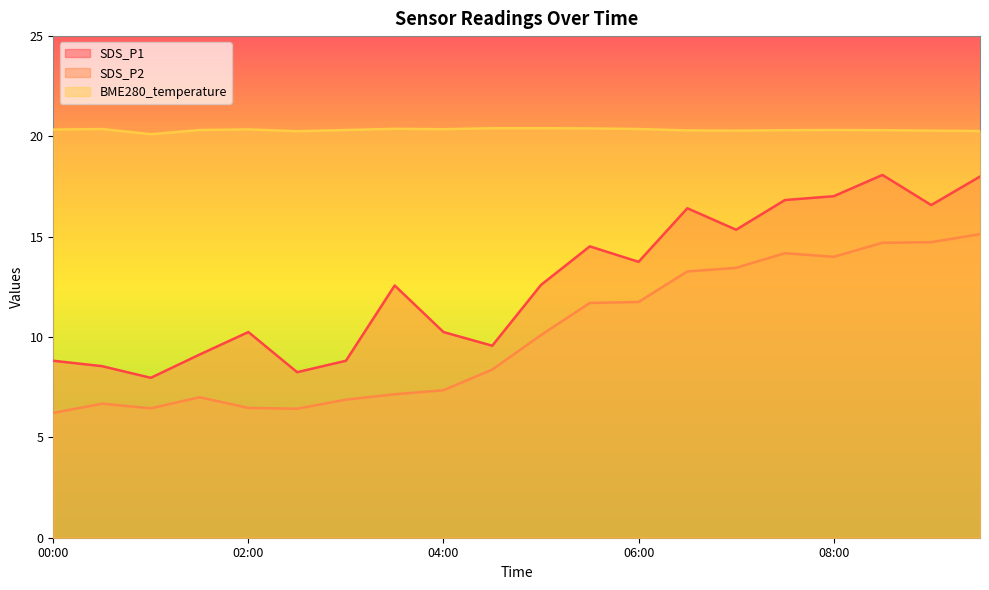

Reading left to right, what are all the values shown in this chart?

SDS_P1: 8.8	8.6	8.0	9.1	10.2	8.2	8.8	12.6	10.2	9.6	12.6	14.5	13.8	16.4	15.3	16.8	17.0	18.1	16.6	18.0
SDS_P2: 6.2	6.7	6.5	7.0	6.5	6.4	6.9	7.2	7.3	8.4	10.1	11.7	11.8	13.3	13.4	14.2	14.0	14.7	14.7	15.1
BME280_temperature: 20.3	20.4	20.1	20.3	20.4	20.3	20.3	20.4	20.4	20.4	20.4	20.4	20.4	20.3	20.3	20.3	20.3	20.3	20.3	20.3